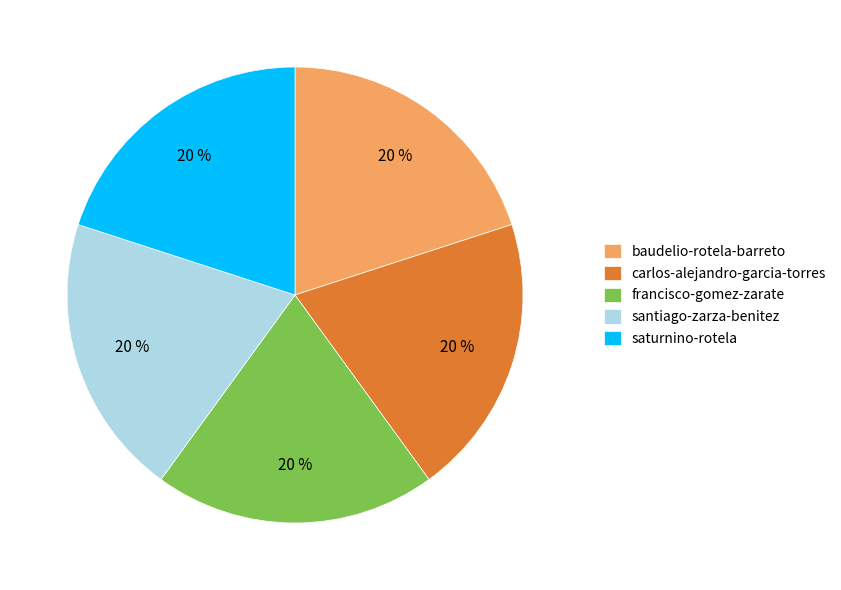

Count the number of slices in the pie.

5